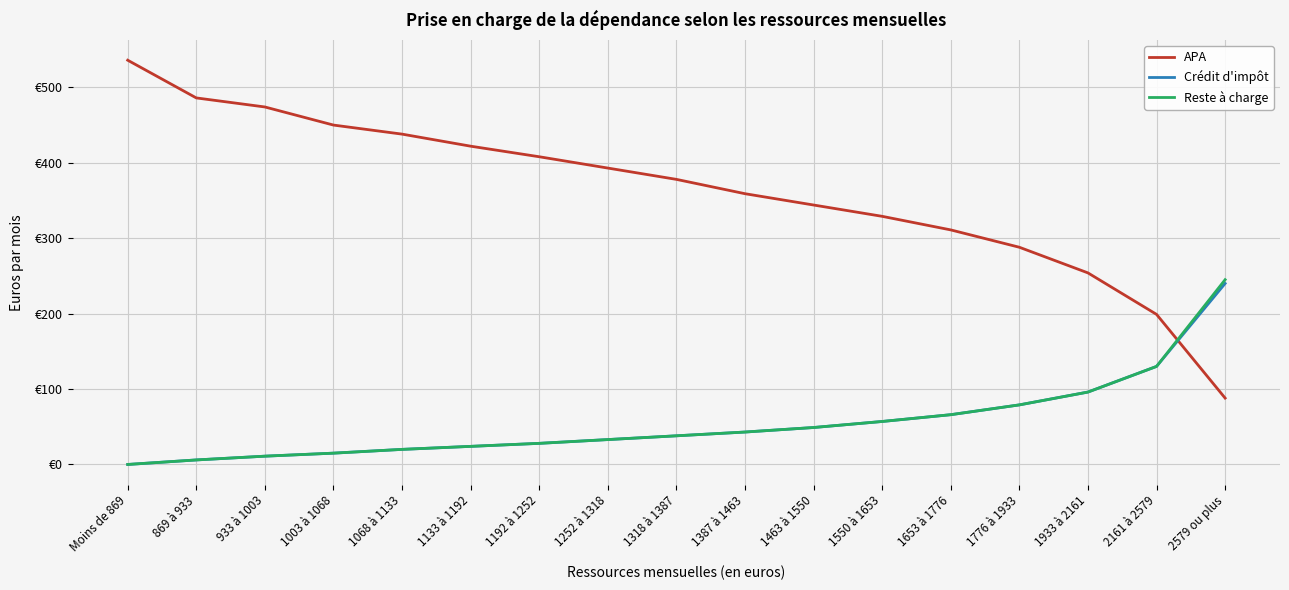

True or false: Crédit d'impôt and Reste à charge intersect in this chart.

False